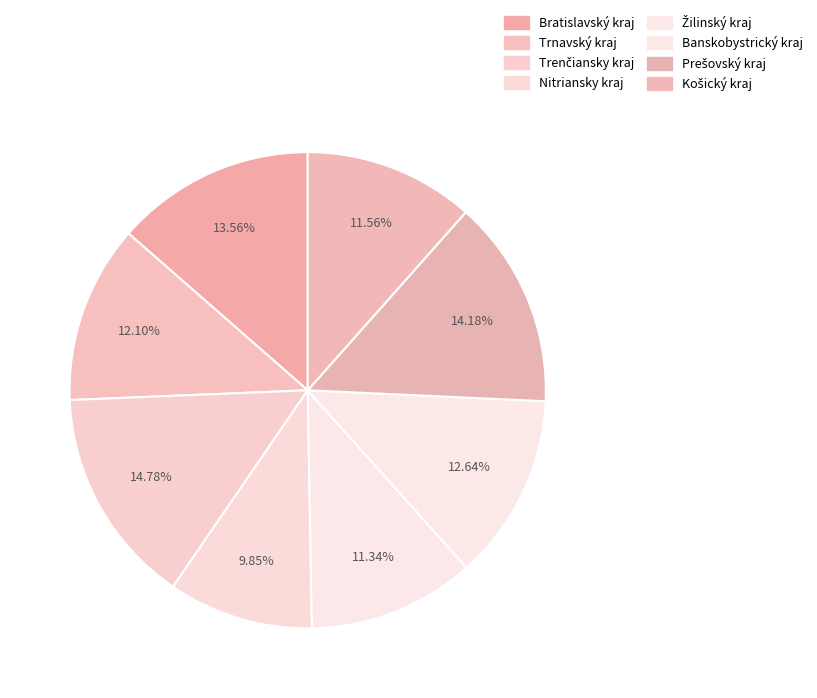

What is the smallest slice in the pie chart?

Nitriansky kraj